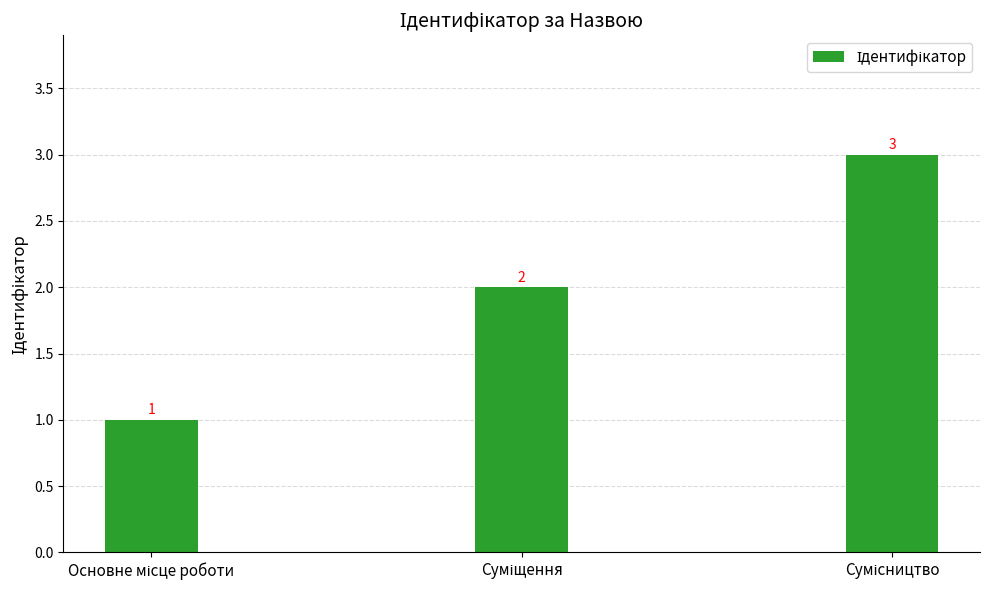

Reading left to right, list all the values displayed in this chart.

1	2	3